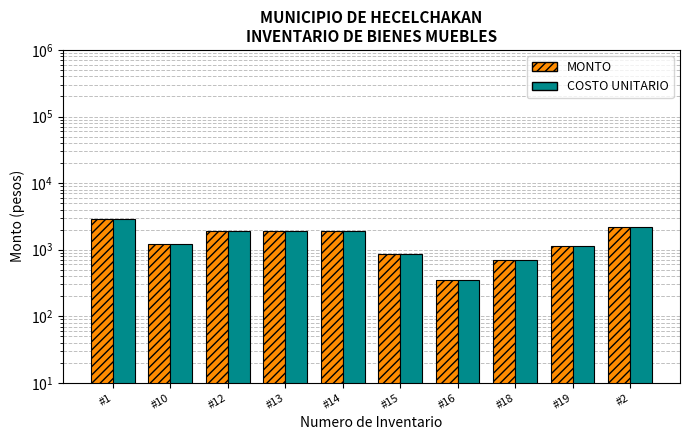

The MONTO series shows 370 at #15. True or false?

False